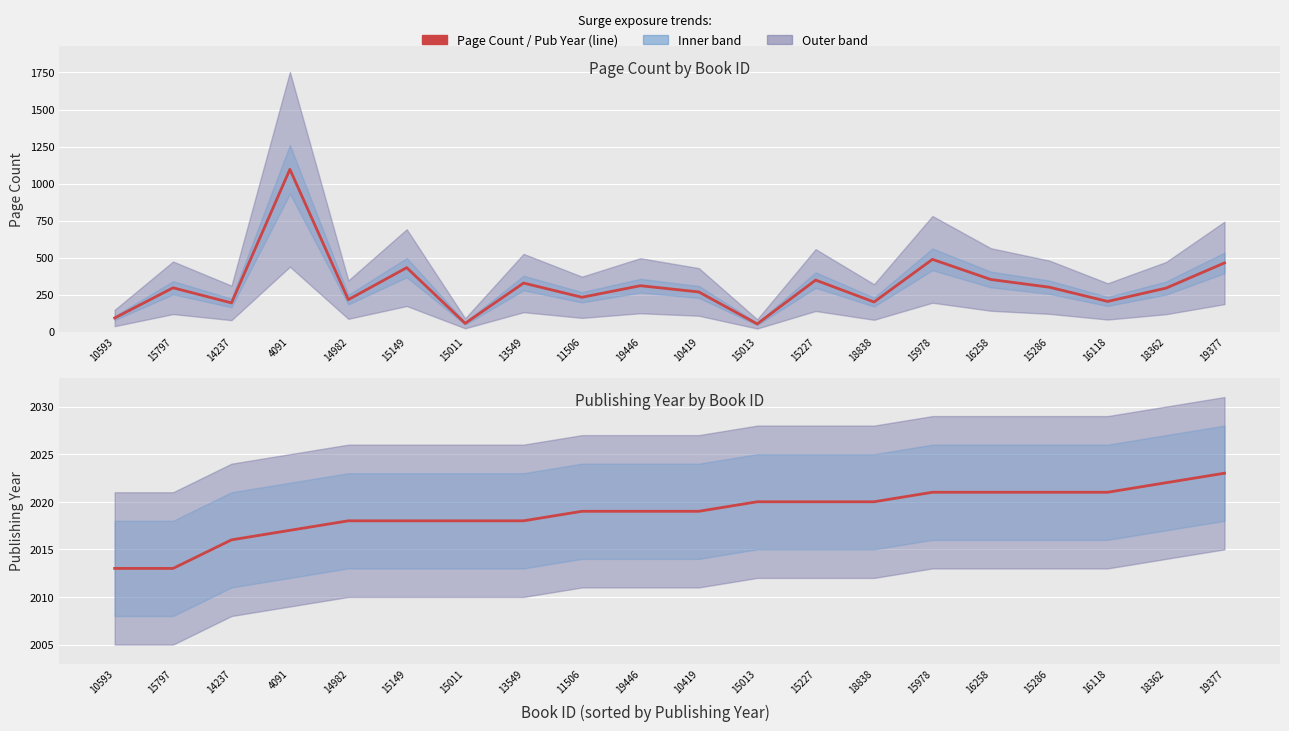

Rank the series by their average value, from lowest to highest.

Page Count, Publishing Year